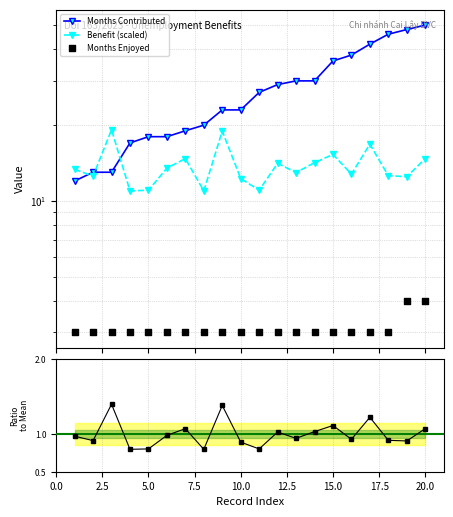

Which series contains the highest Y value?

Months Contributed